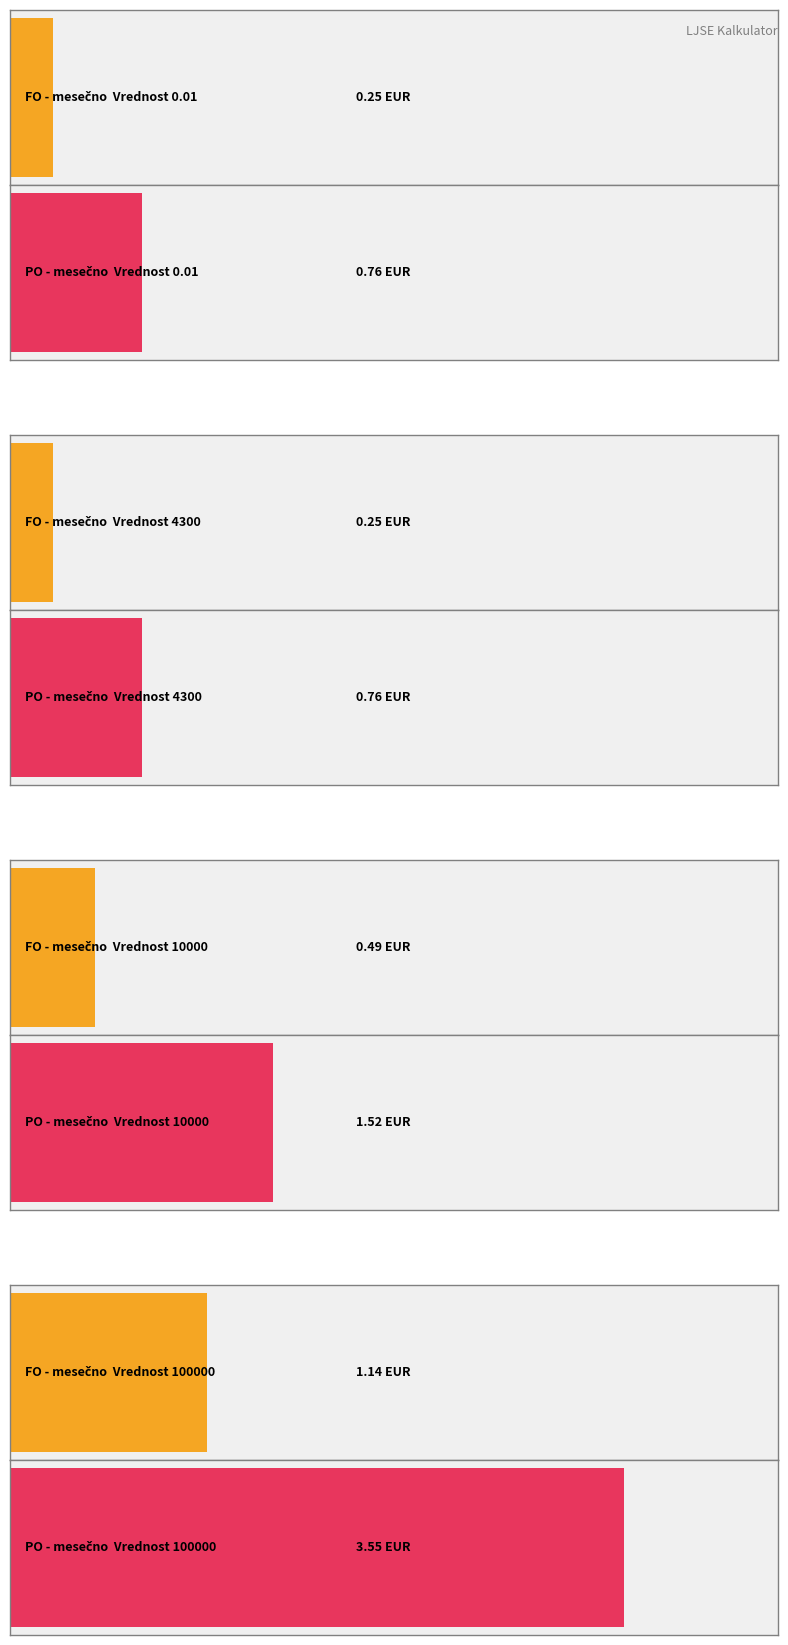

How many series are shown in this chart?

2